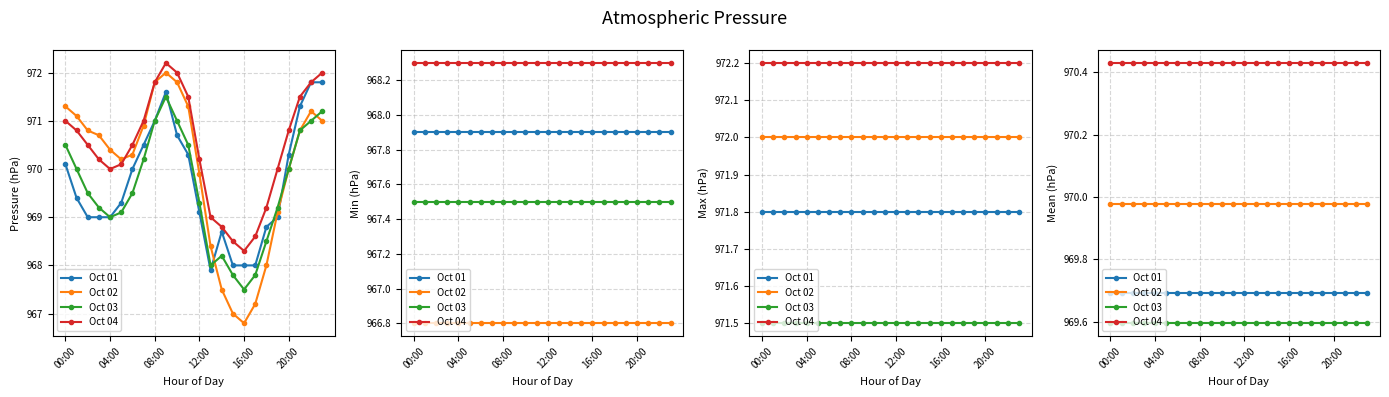

True or false: Oct 03 and Oct 02 cross at least once.

False